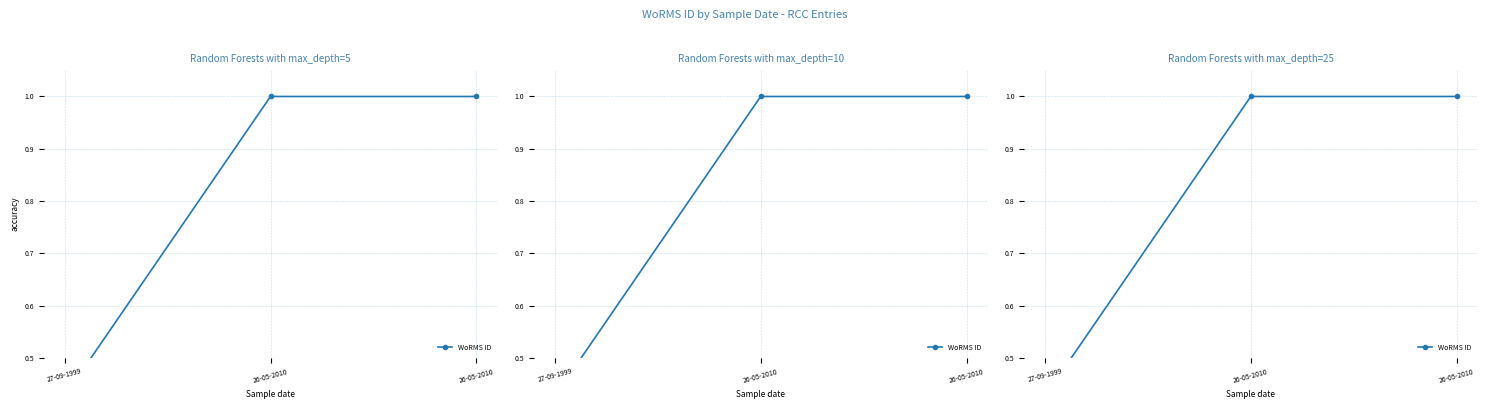

At which category does the chart reach its minimum across all series?

27-09-1999